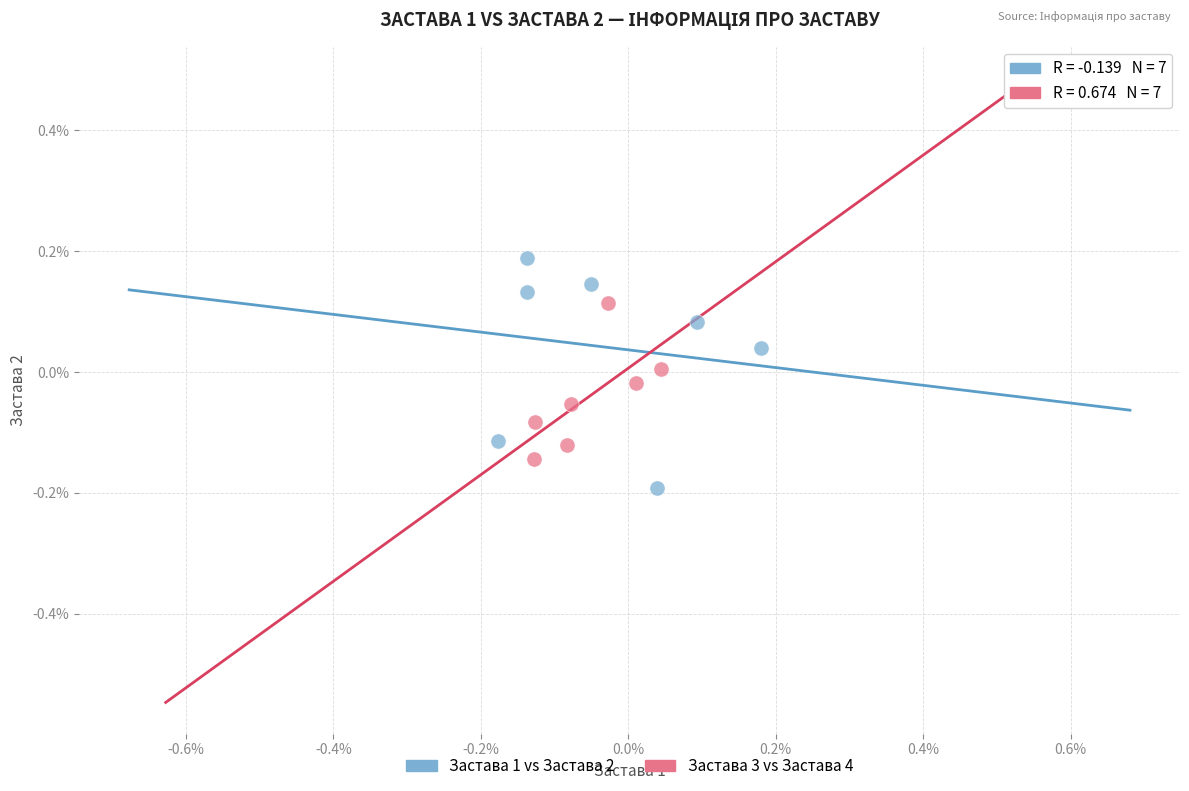

Which series has the widest spread of Y values?

Застава 1 vs Застава 2